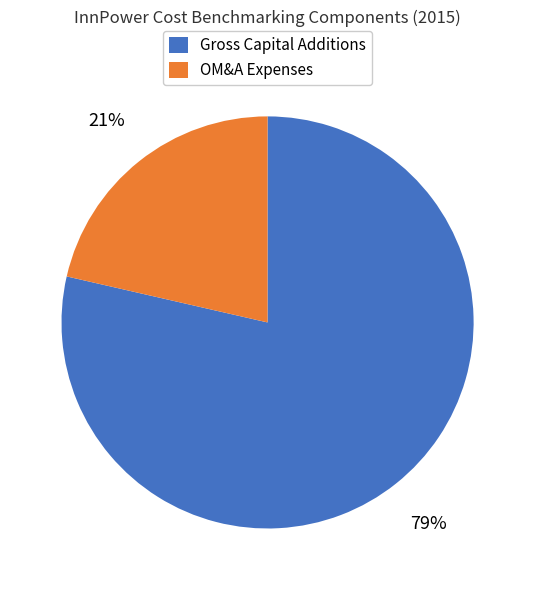

Does any single category account for the majority?

Yes